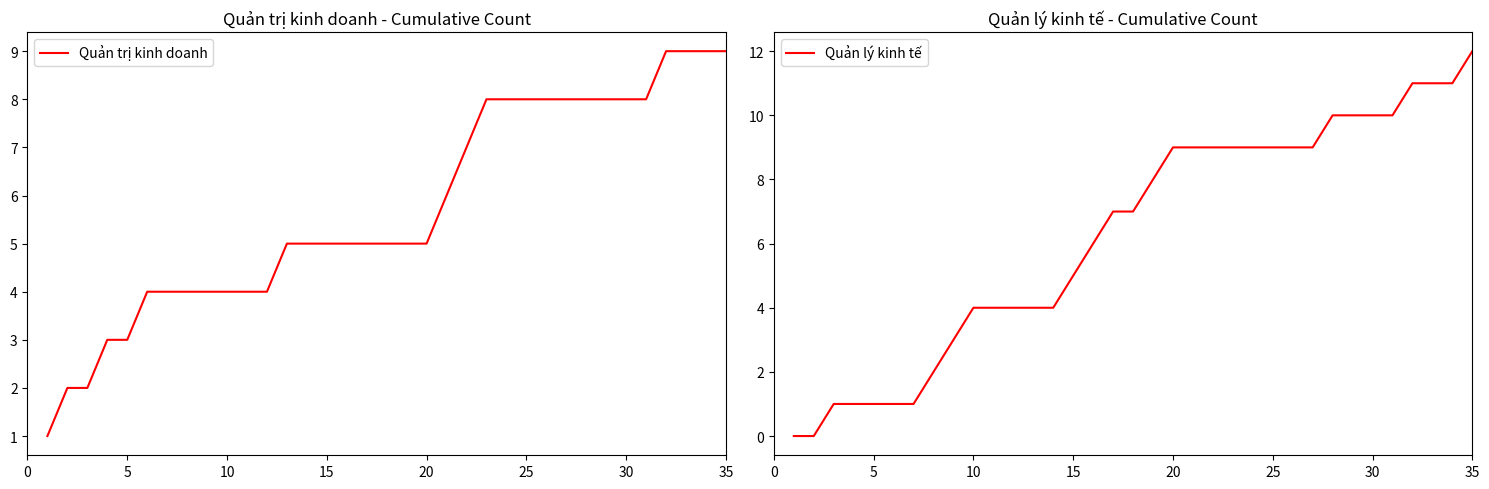

What are all the series names shown in the legend?

Quản trị kinh doanh, Quản lý kinh tế